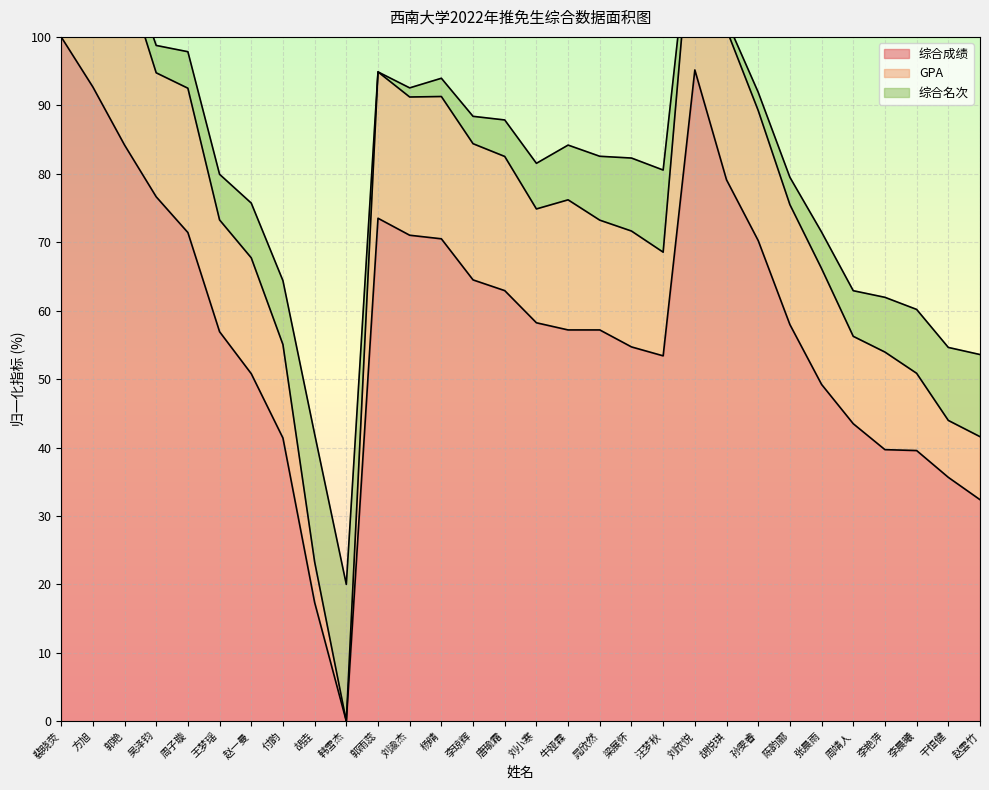

The 综合成绩 series shows 116.1 at 郭艳. True or false?

False